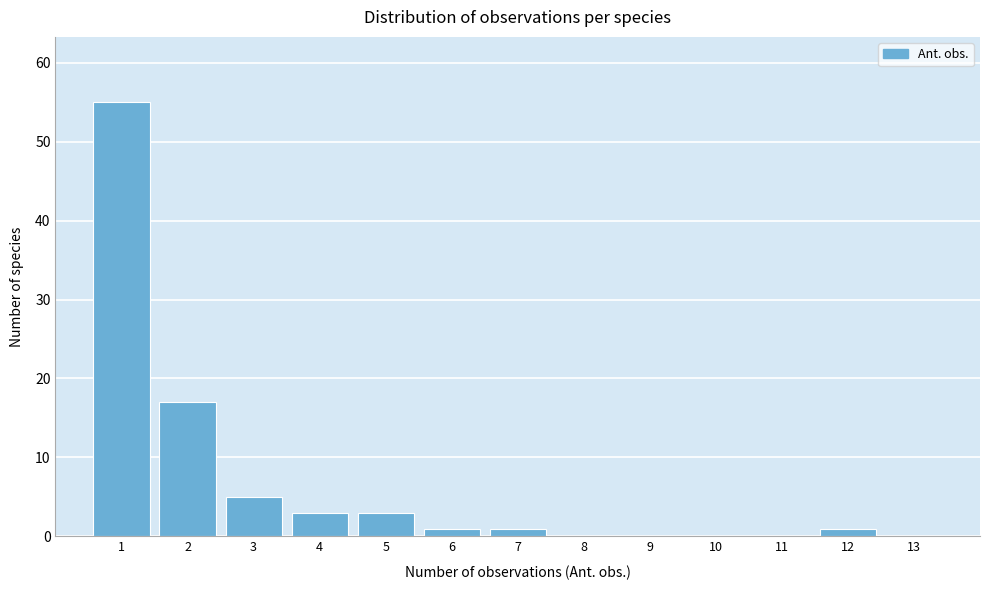

Reading left to right, extract all data points from this chart.

1=55	2=17	3=5	4=3	5=3	6=1	7=1	8=0	9=0	10=0	11=0	12=1	13=0